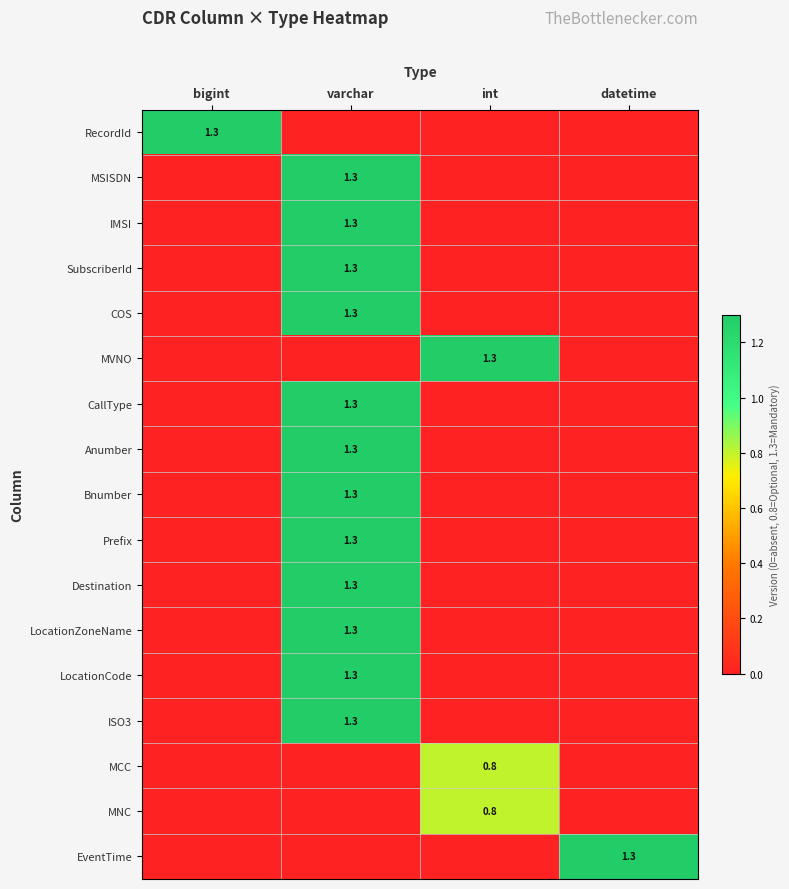

How many data points in MVNO are above 0?

1